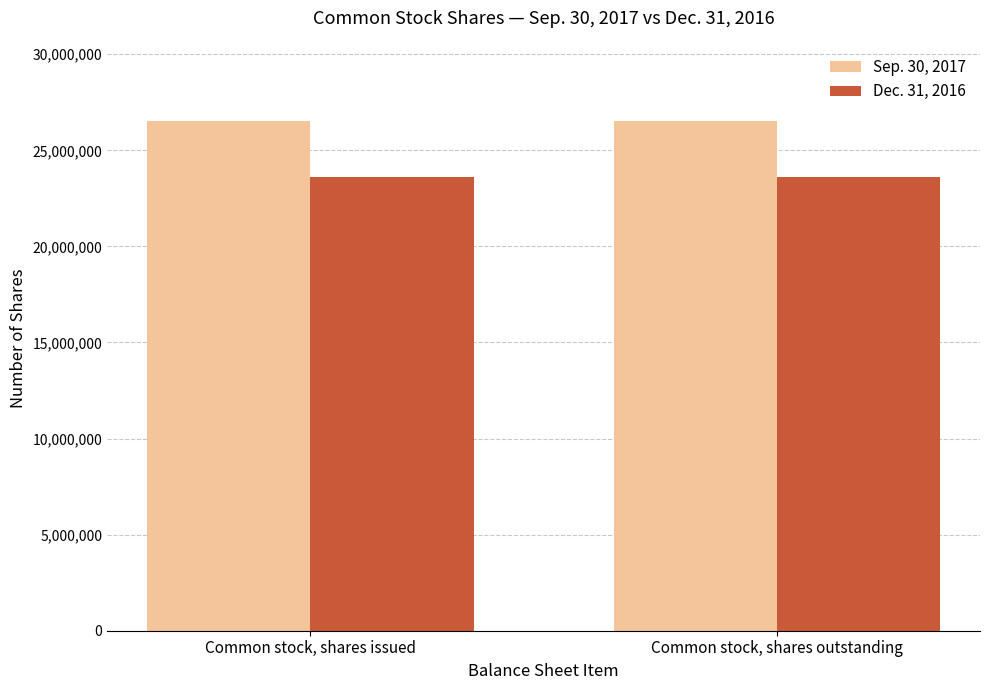

The Dec. 31, 2016 series shows 23600242 at Common stock, shares outstanding. True or false?

True